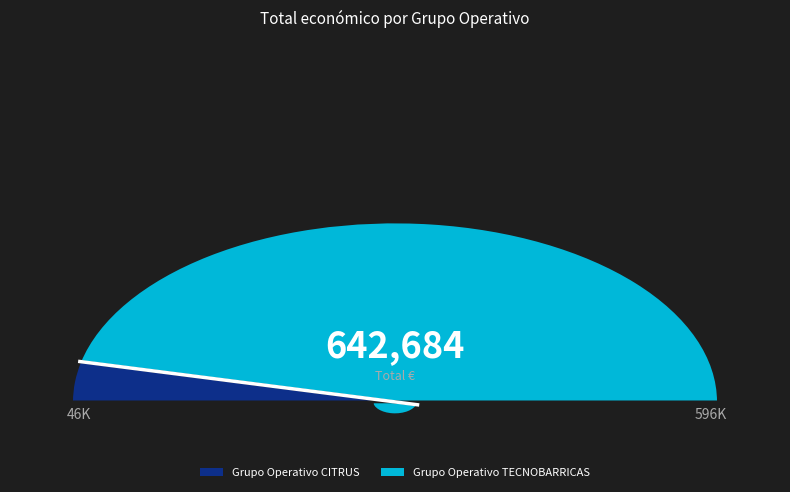

To the nearest percent, what is the combined percentage of Grupo Operativo CITRUS and Grupo Operativo TECNOBARRICAS?

100%